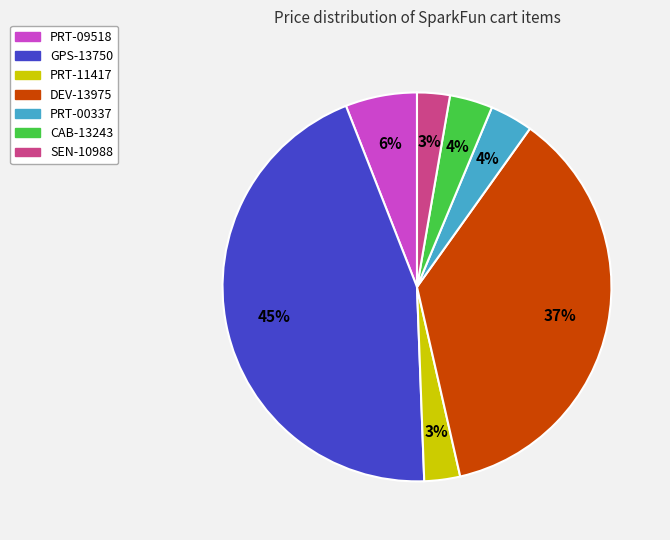

Does PRT-00337 account for over 50% of the chart?

No